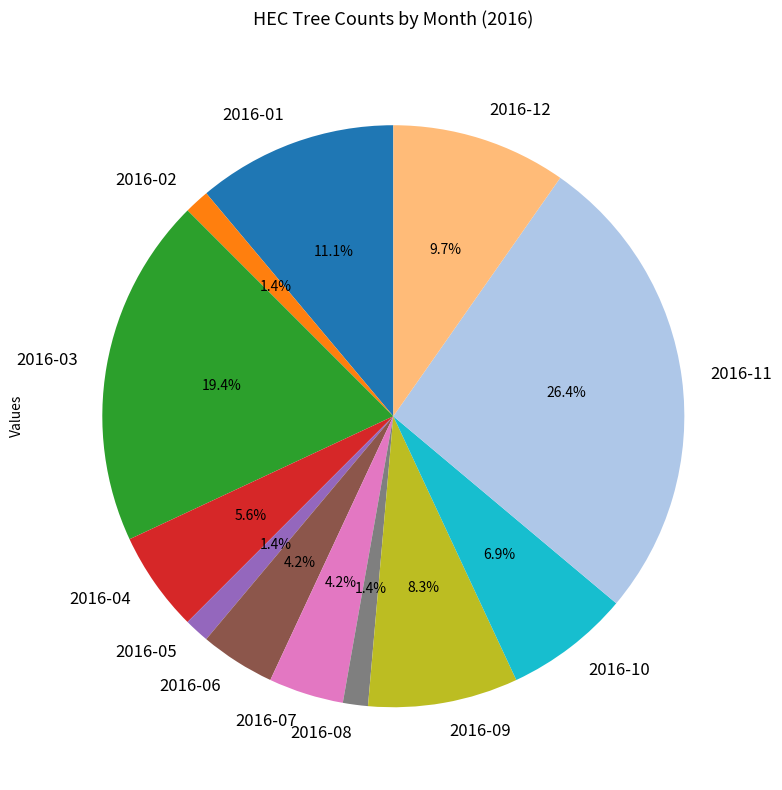

Which has a higher value, 2016-06 or 2016-10?

2016-10